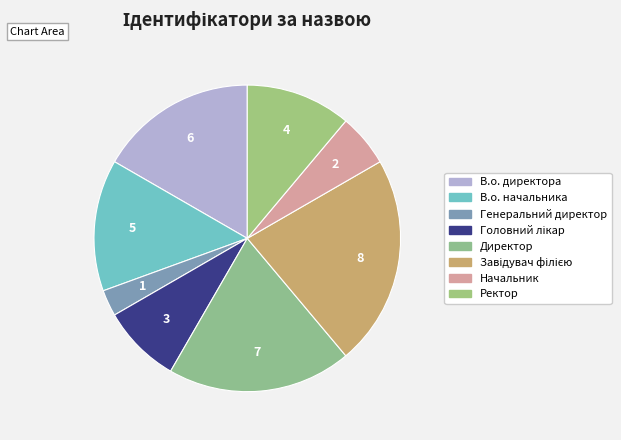

Count the number of slices in the pie.

8